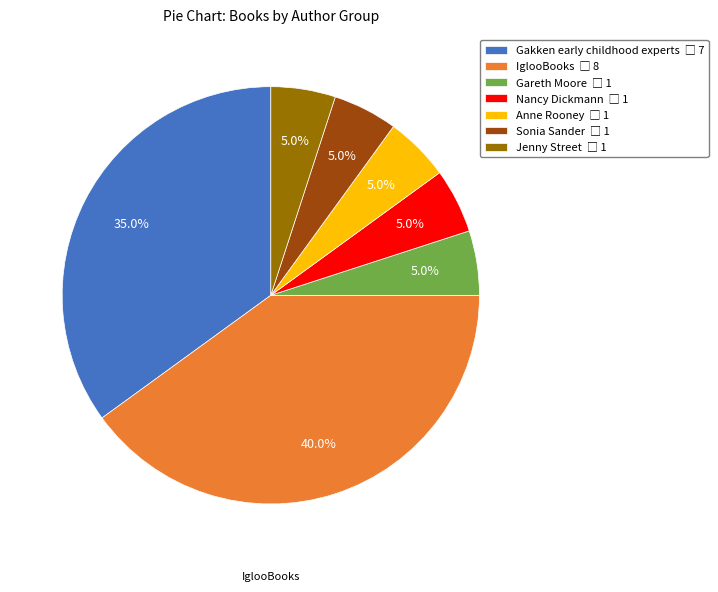

Do Jenny Street and Nancy Dickmann together represent more than half of the pie?

No